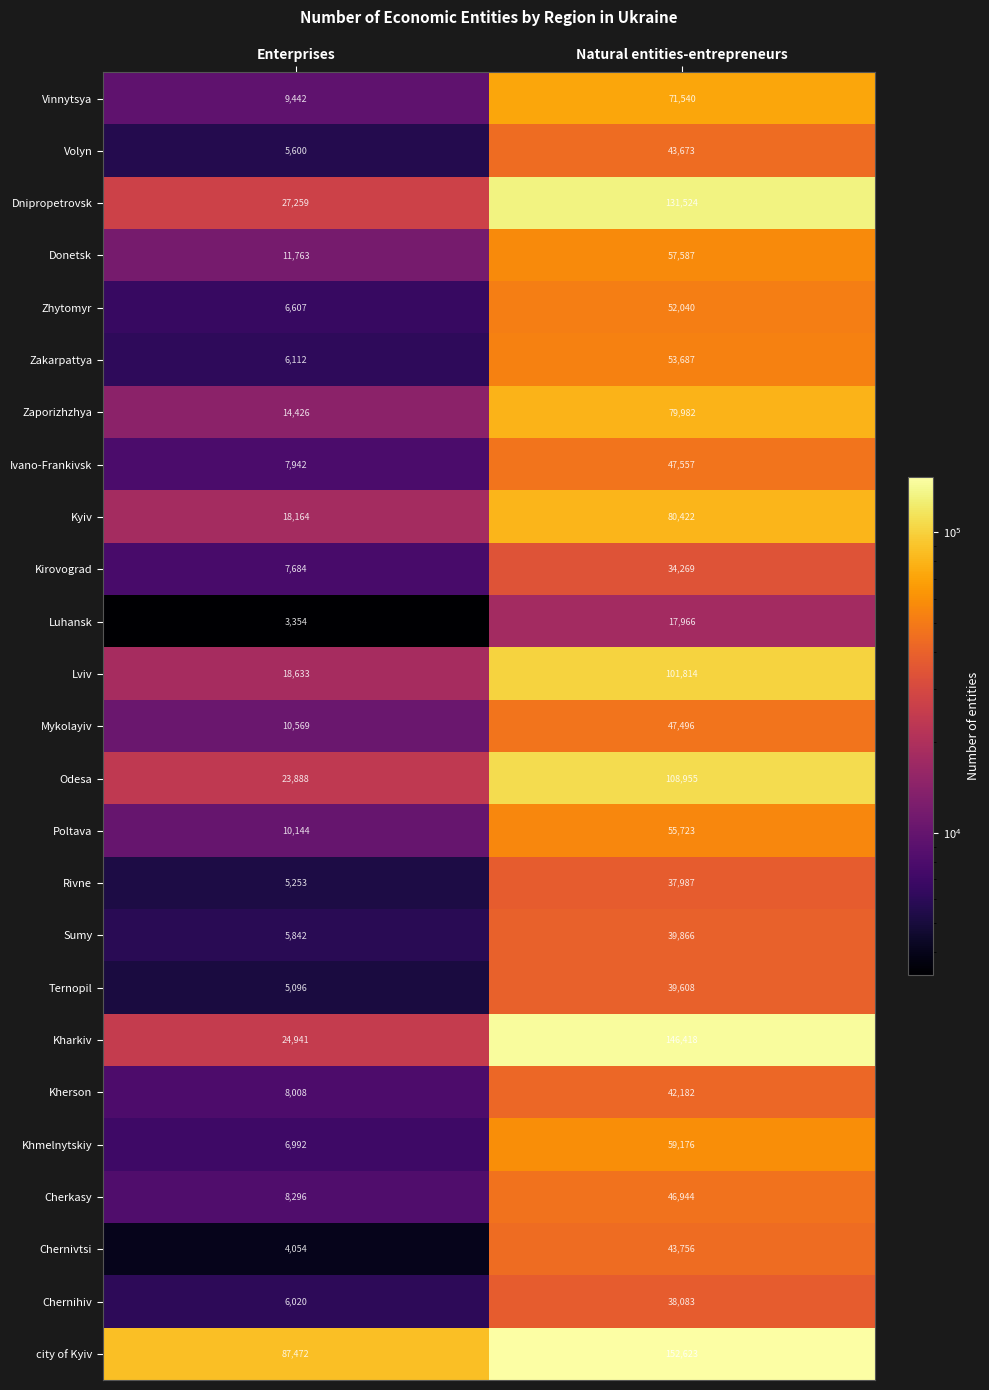

What is the difference between the maximum and minimum values in the Vinnytsya series?

62098